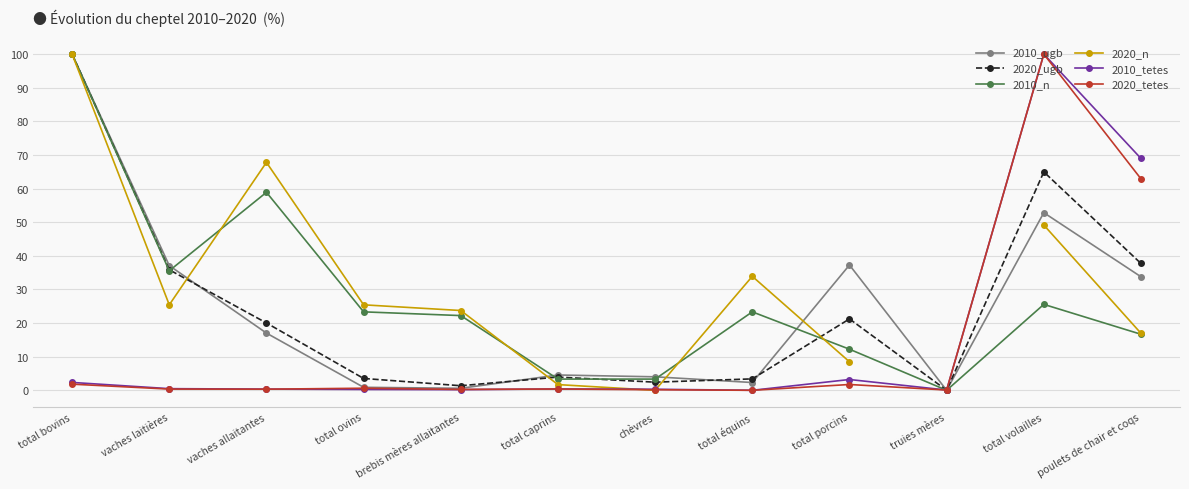

At which label does 2010_tetes reach its minimum?

total équins